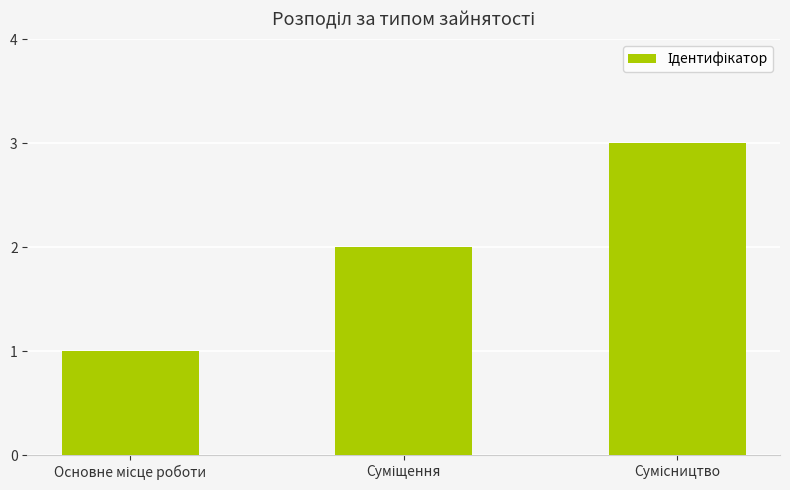

What is the sum of all values?

6